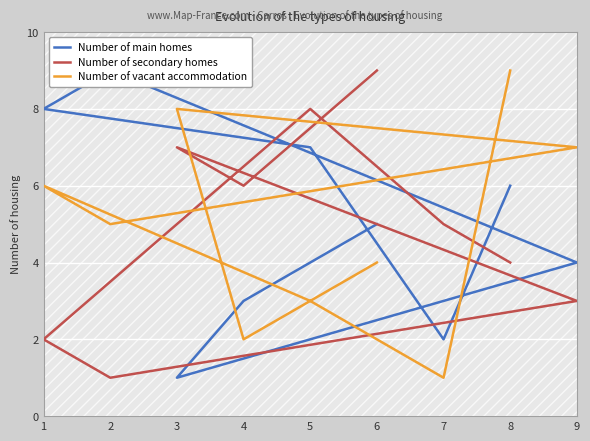

How many intersections are there between Number of secondary homes and Number of vacant accommodation?

3